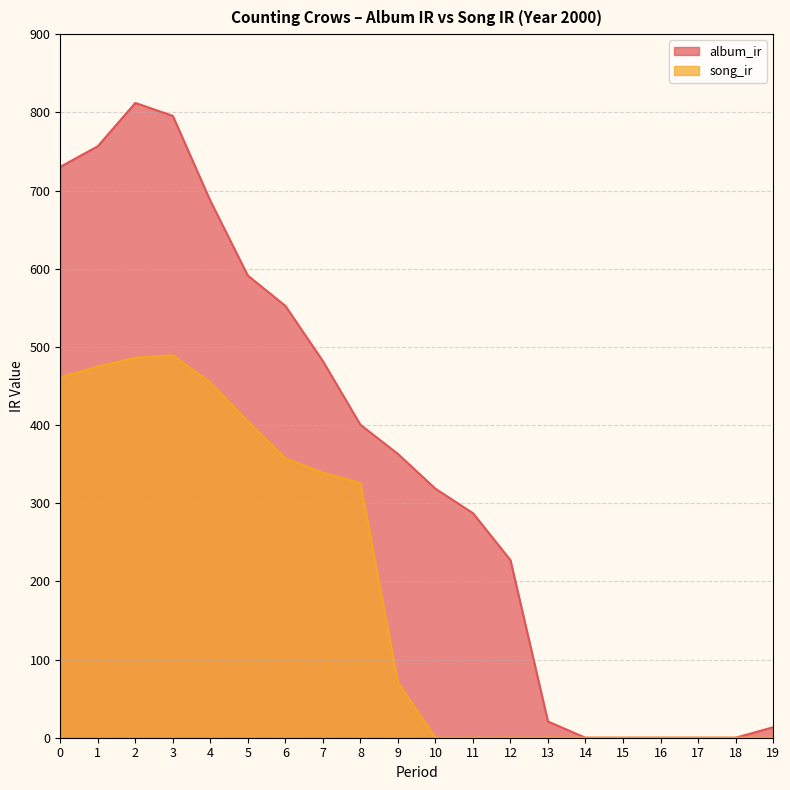

True or false: album_ir and song_ir cross at least once.

False